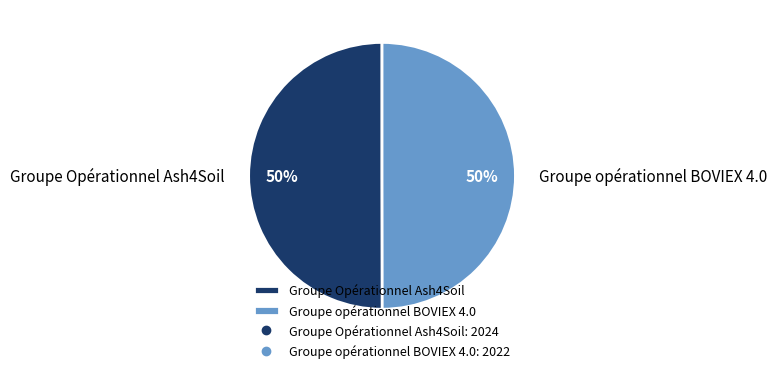

Do Groupe Opérationnel Ash4Soil and Groupe opérationnel BOVIEX 4.0 together represent more than half of the pie?

Yes